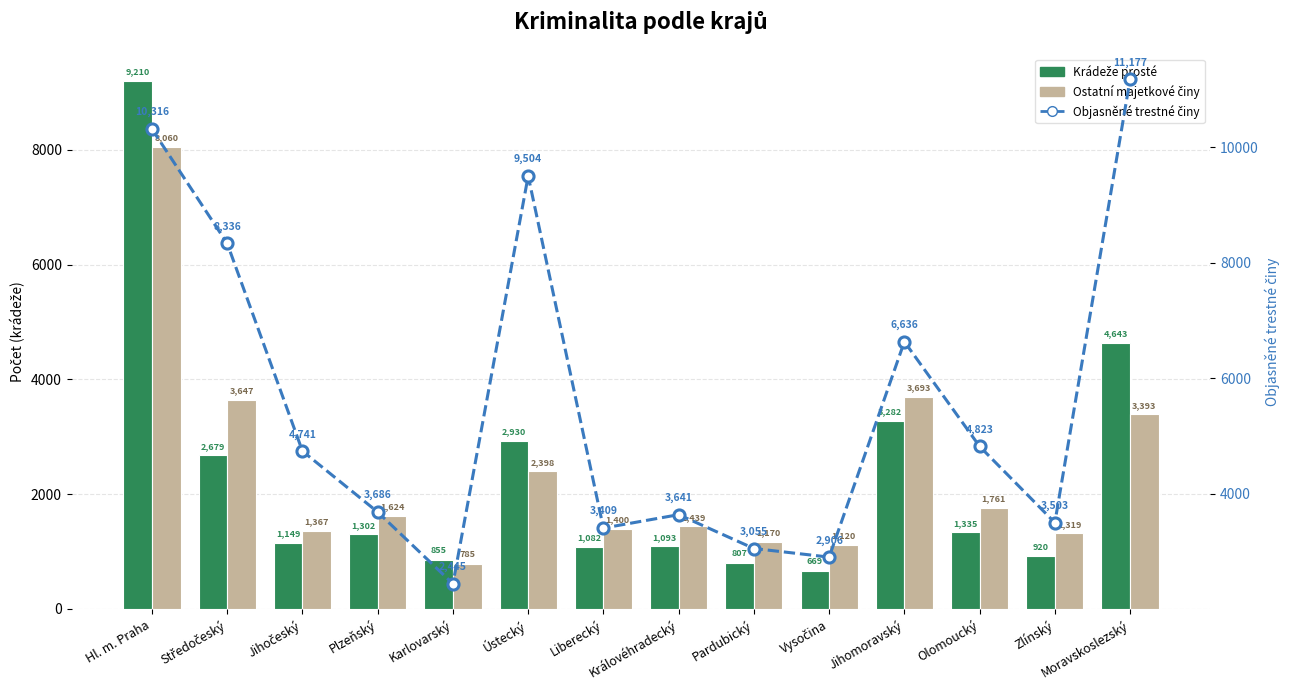

Is it true that Objasněné trestné činy equals 5679 at Ústecký?

False